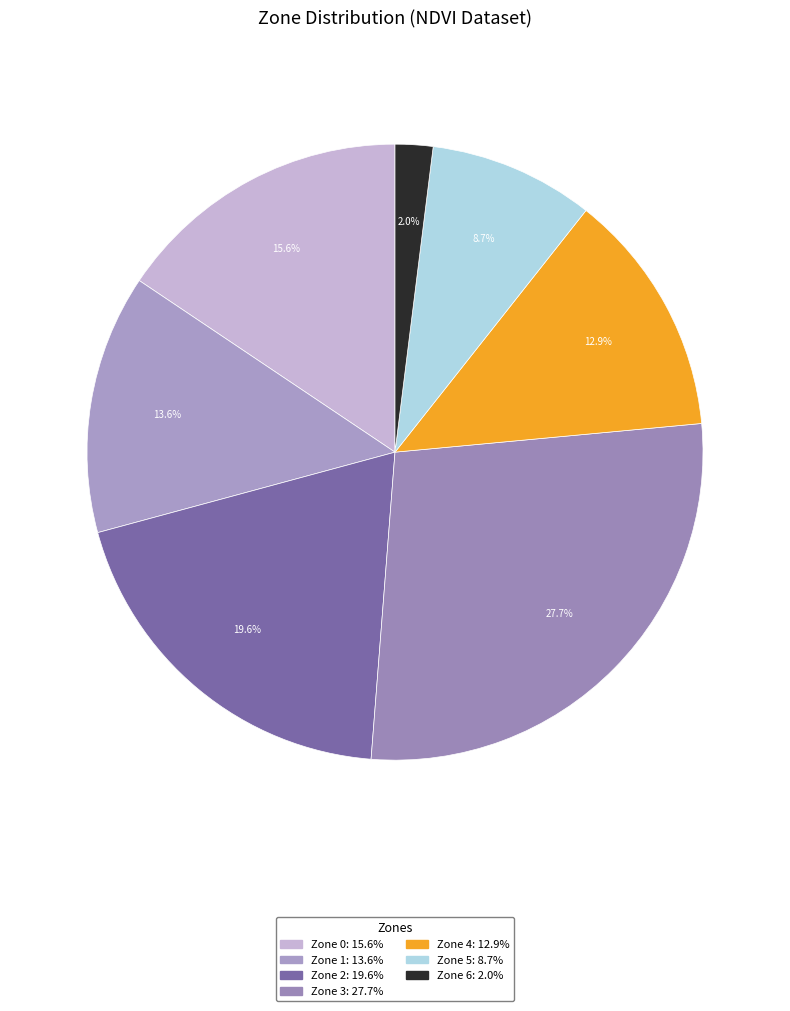

Count the number of slices in the pie.

7